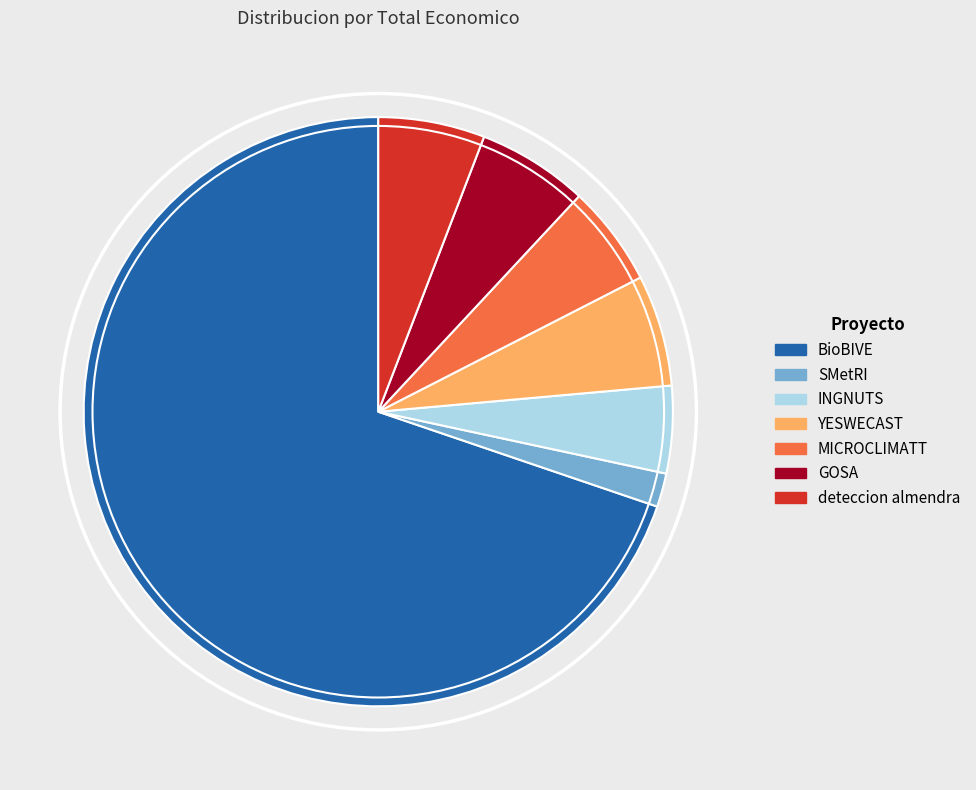

Which category has the biggest portion of the pie?

BioBIVE